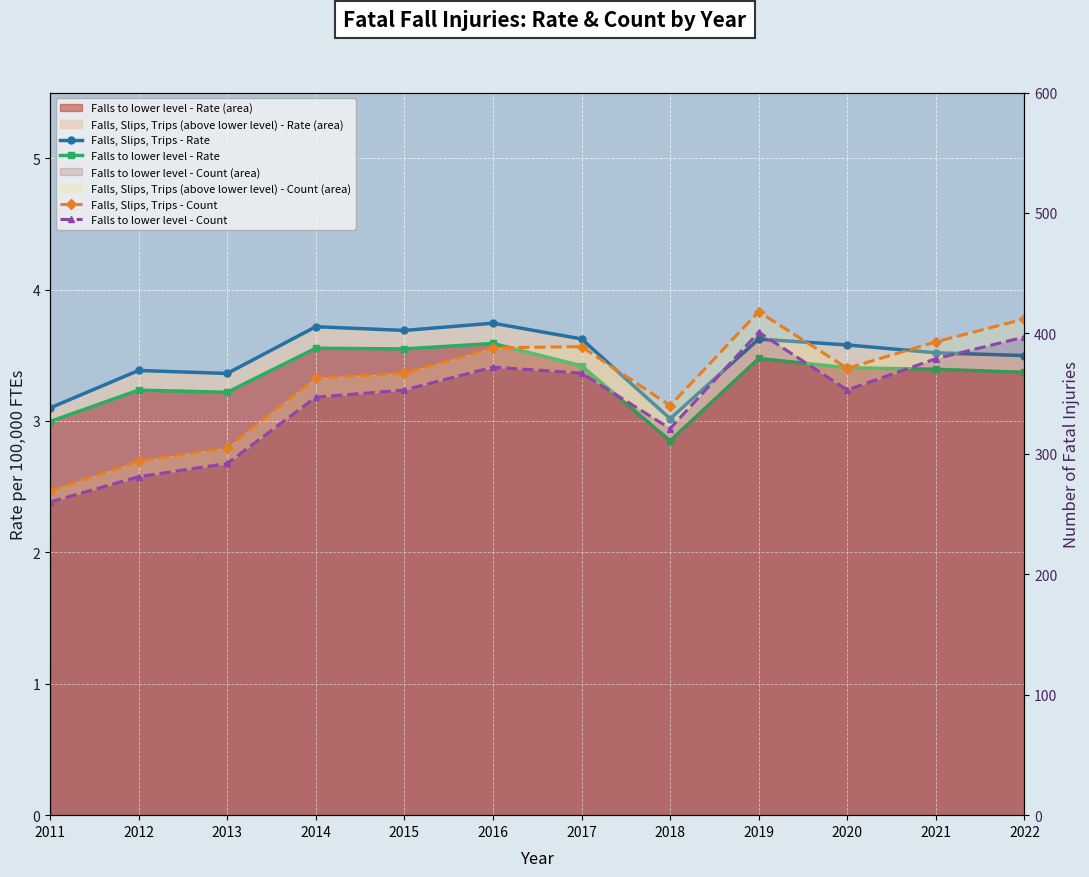

What is the spread (max minus min) of values at 2016?

384.4